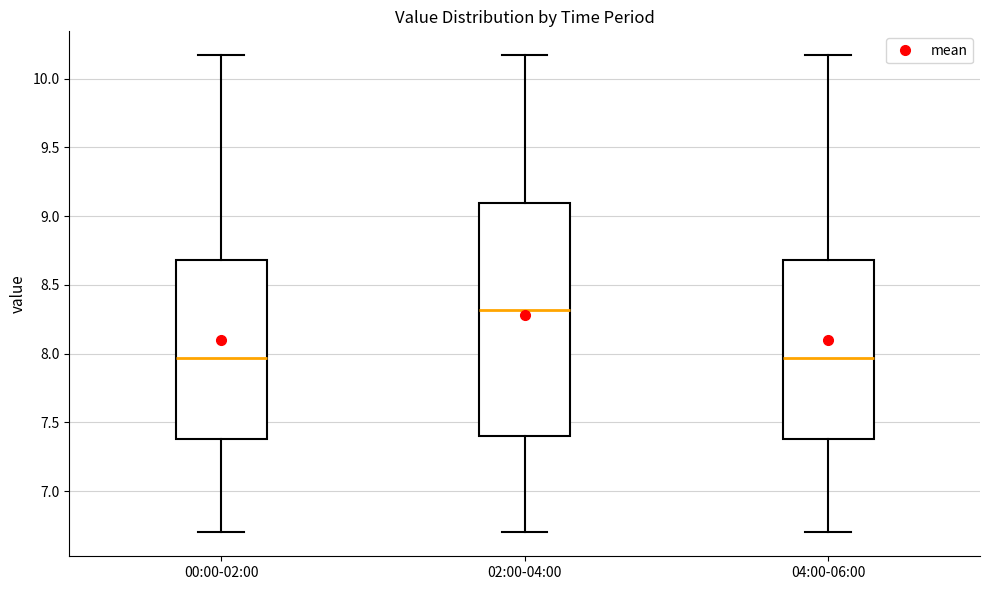

Where is the lower edge of the box for 00:00-02:00 on the y-axis? The values are not printed on the chart, so give them approximately, as read against the axis.

7.40